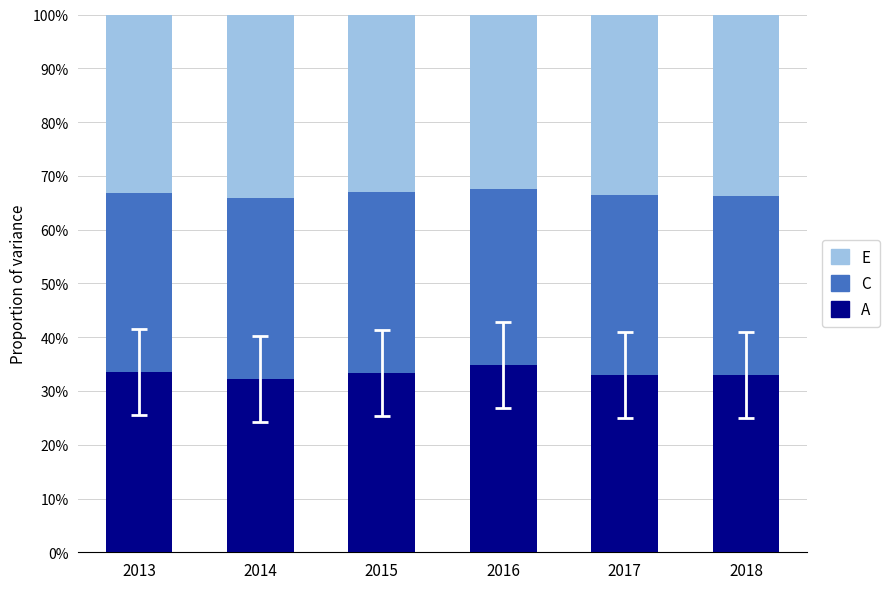

What is the total value across all series at 2017?

100.0